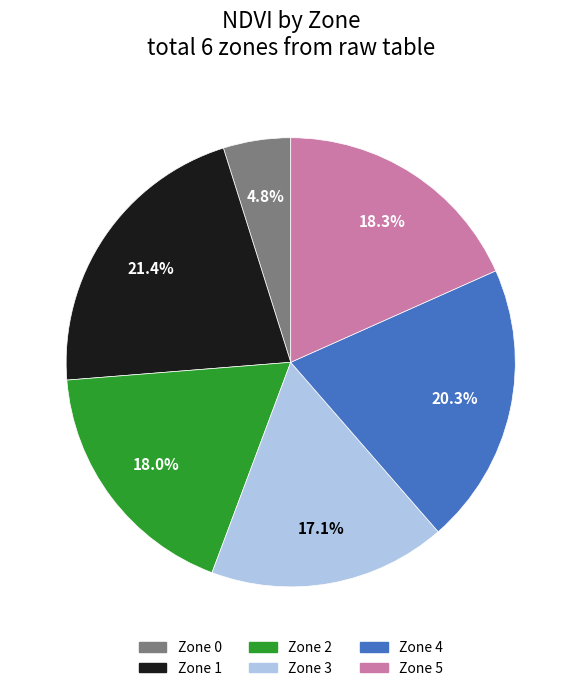

Which category has the biggest portion of the pie?

Zone 1